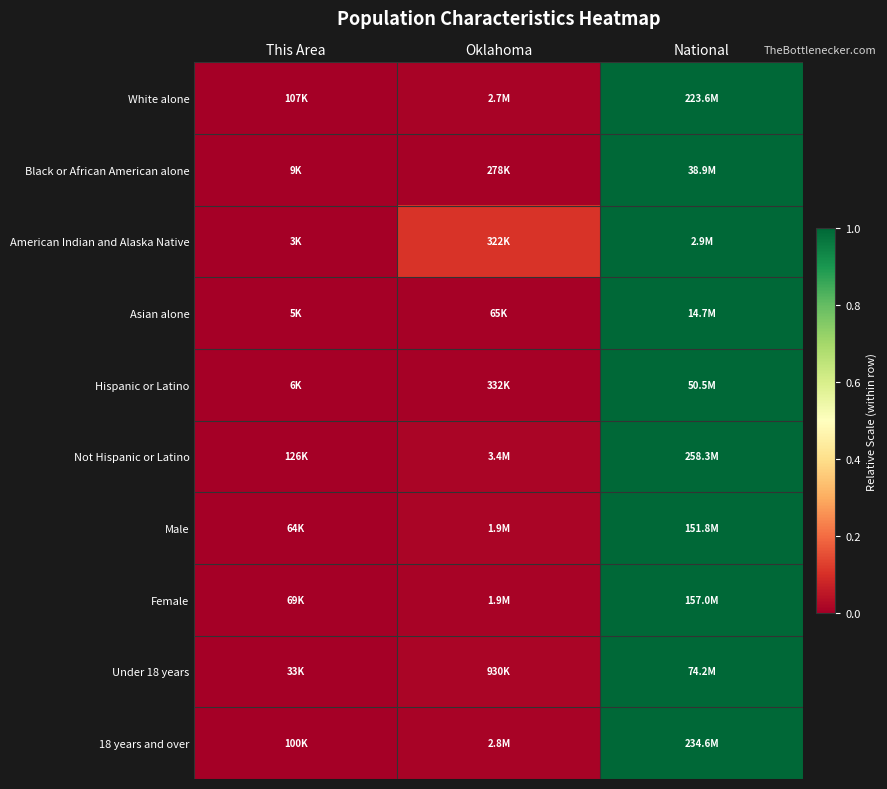

At which category does the chart reach its peak across all series?

National